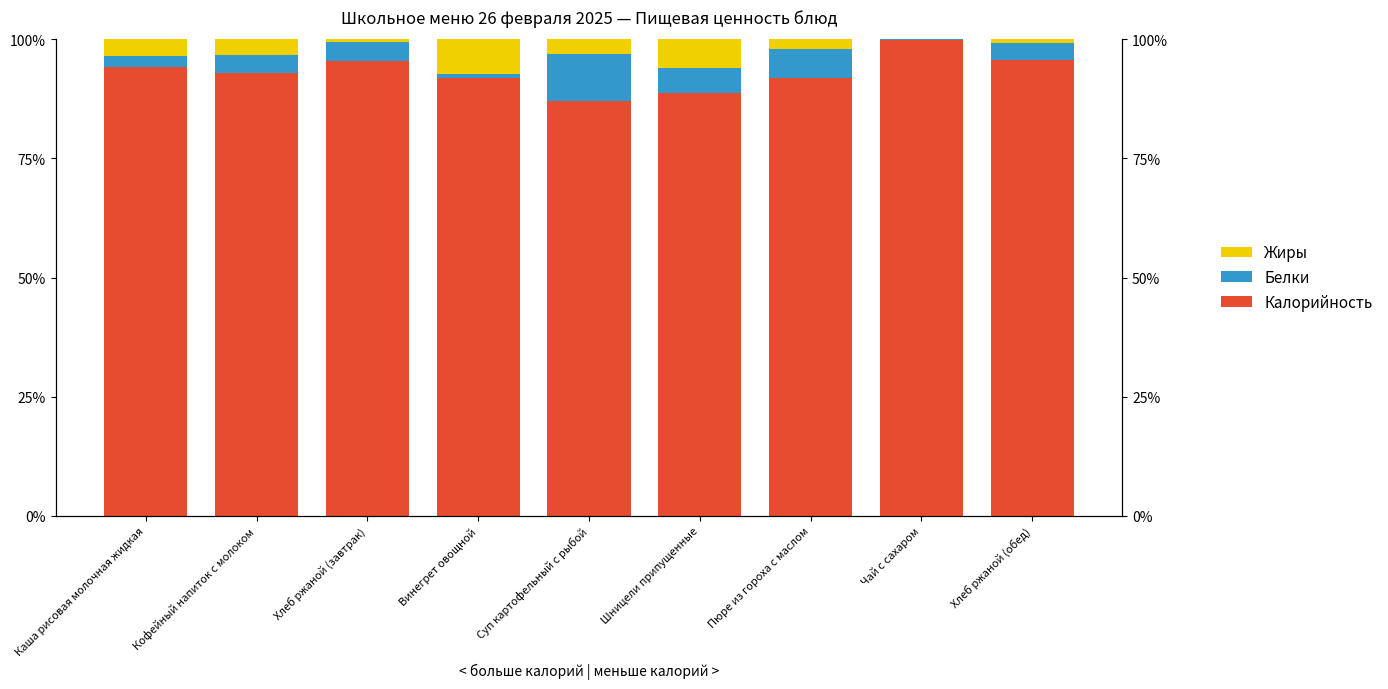

The Жиры series shows 3.2 at Кофейный напиток с молоком. True or false?

True